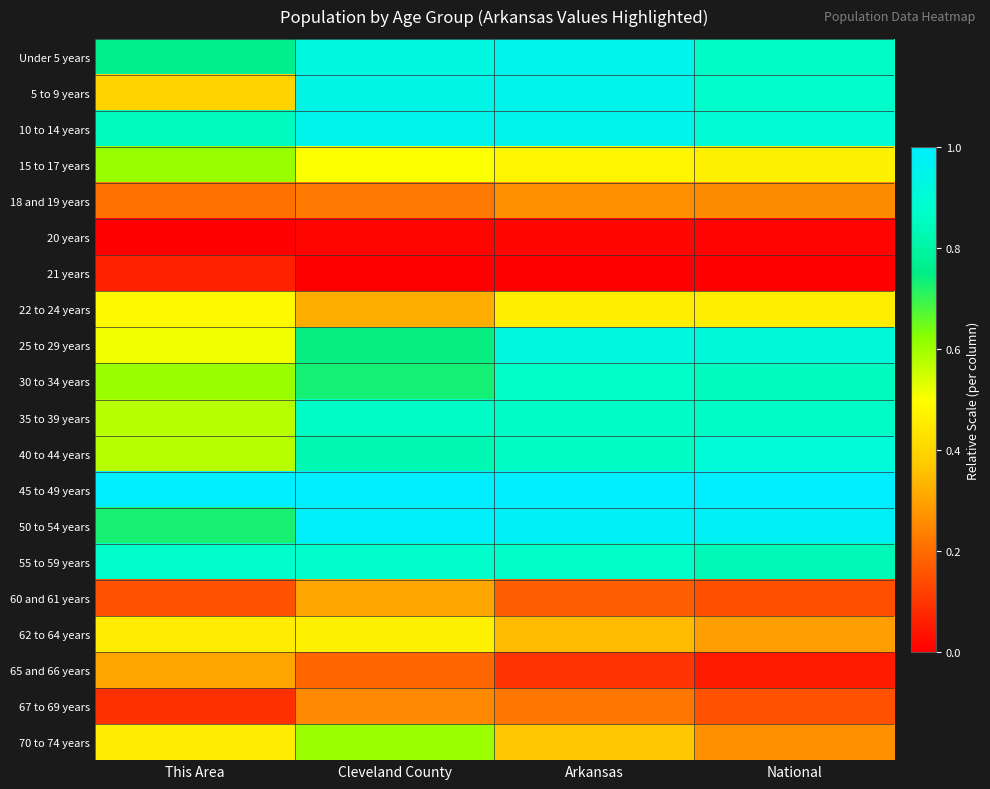

What is the greatest value displayed?

1.0